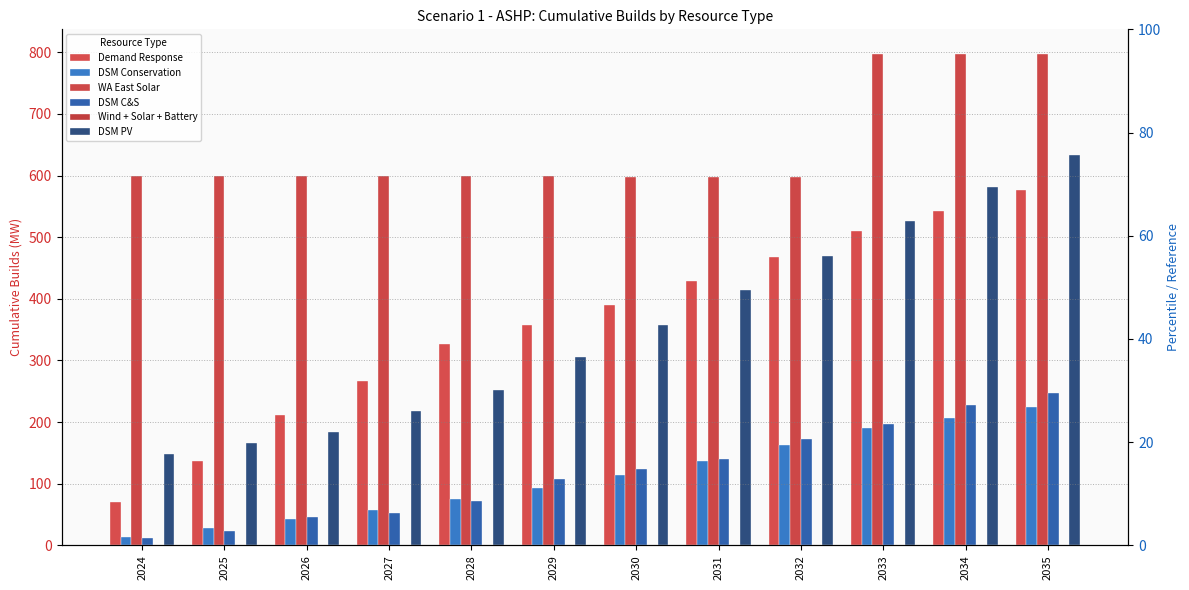

Reading right to left, list all the values displayed in this chart.

Demand Response: 575.9	542.1	509.7	468.4	428.2	390.7	356.9	327.3	266.5	211.7	136.4	70.5
DSM Conservation: 224.2	206.5	189.9	162.8	137.3	114.0	93.2	75.2	58.2	42.3	27.5	13.4
WA East Solar: 796.5	796.9	797.3	597.6	597.9	598.2	598.5	598.8	599.1	599.4	599.7	600.0
DSM C&S: 247.6	228.1	196.3	172.9	139.8	124.0	108.1	72.0	52.0	46.2	23.7	12.8
Wind + Solar + Battery: 0.0	0.0	0.0	0.0	0.0	0.0	0.0	0.0	0.0	0.0	0.0	0.0
DSM PV: 633.6	582.0	526.0	470.0	414.1	358.1	305.2	252.3	217.7	183.2	166.0	148.7